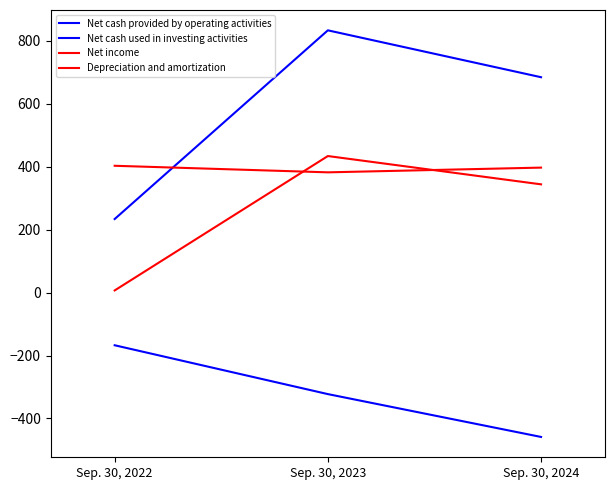

Reading left to right, transcribe all the data shown in this chart.

Net cash provided by operating activities: Sep. 30, 2022=233.9	Sep. 30, 2023=833.7	Sep. 30, 2024=684.7
Net cash used in investing activities: Sep. 30, 2022=-167.3	Sep. 30, 2023=-322.6	Sep. 30, 2024=-458.7
Net income: Sep. 30, 2022=7.0	Sep. 30, 2023=434.1	Sep. 30, 2024=344.2
Depreciation and amortization: Sep. 30, 2022=403.2	Sep. 30, 2023=382.3	Sep. 30, 2024=397.3